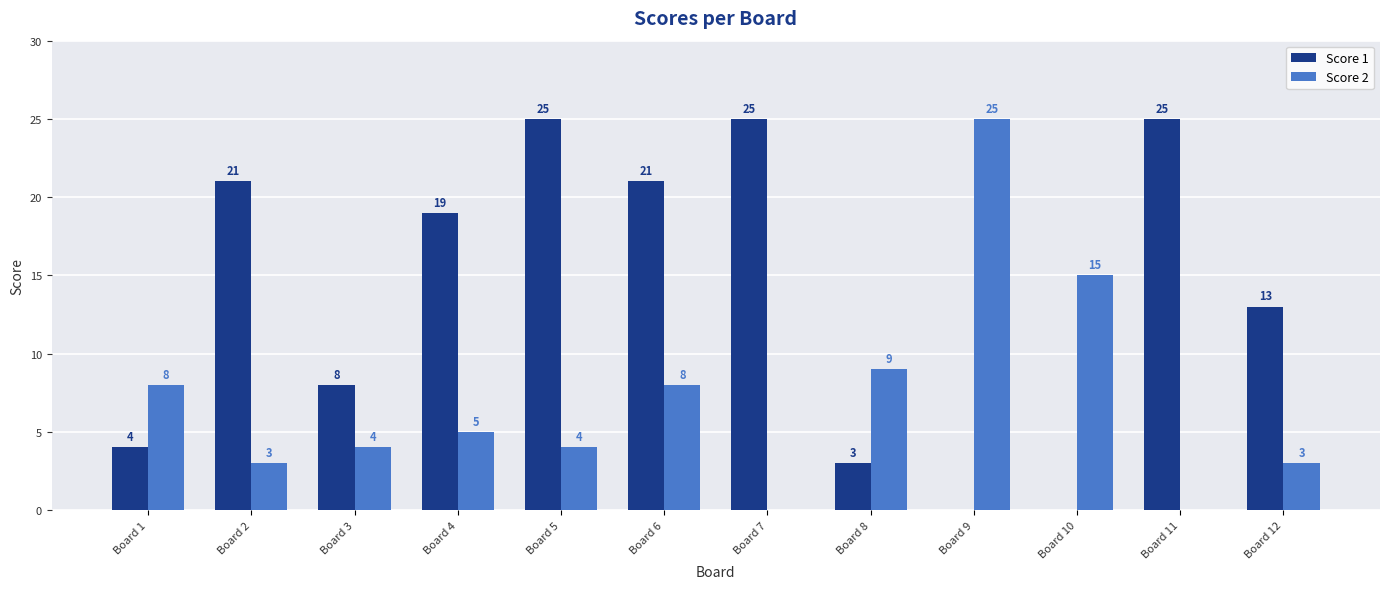

Which series changed the most between Board 2 and Board 9?

Score 2